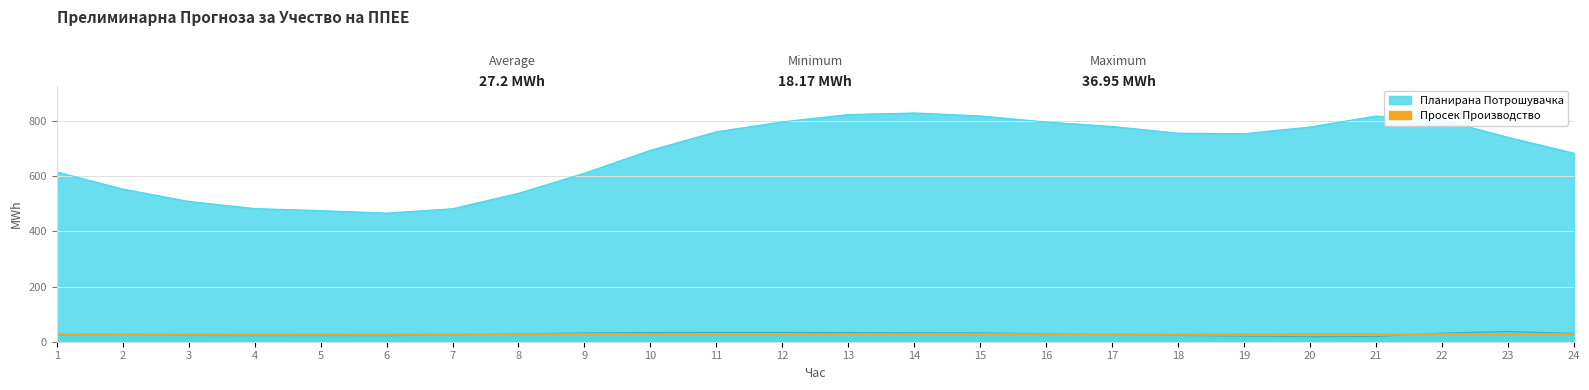

At which category does Планирано Производство од ППЕЕ reach its first local peak?

2